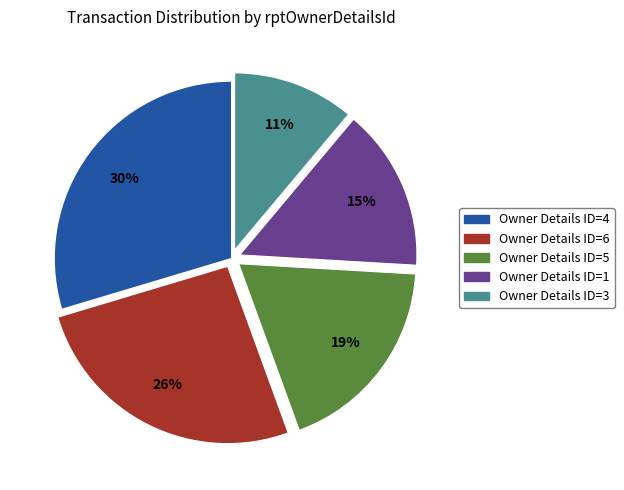

Is there a majority slice in this chart?

No